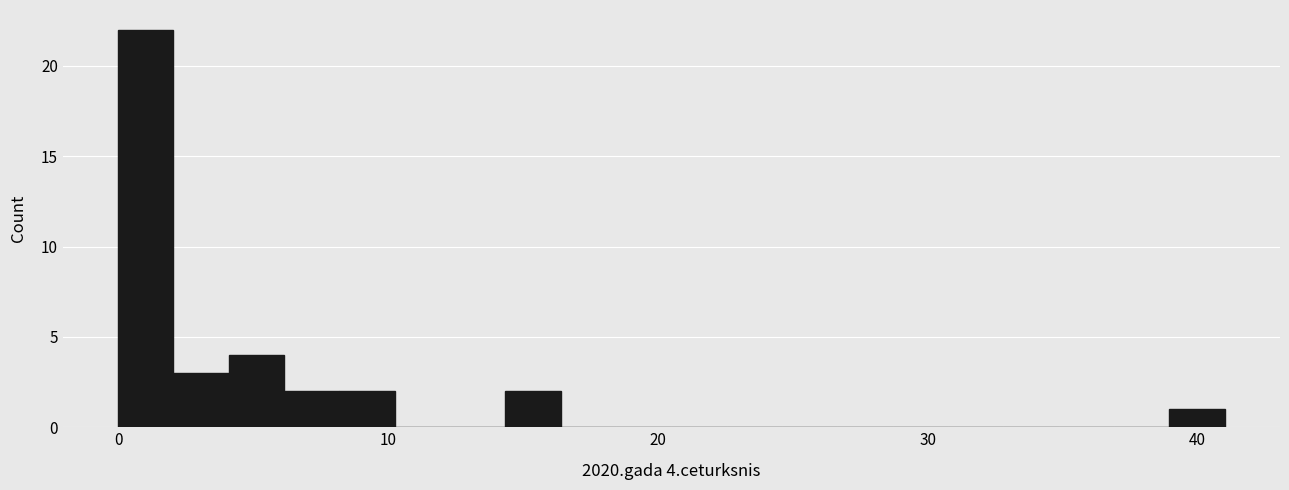

Read against the x-axis, roughly where is the centre of the tallest bar?

1